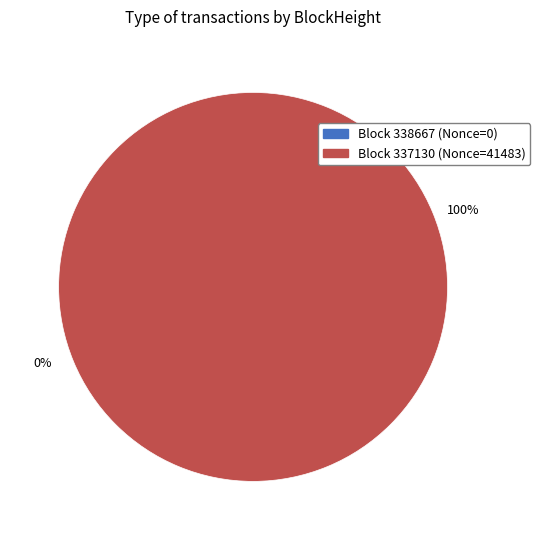

Is the sum of 337130 and 338667 greater than half?

Yes